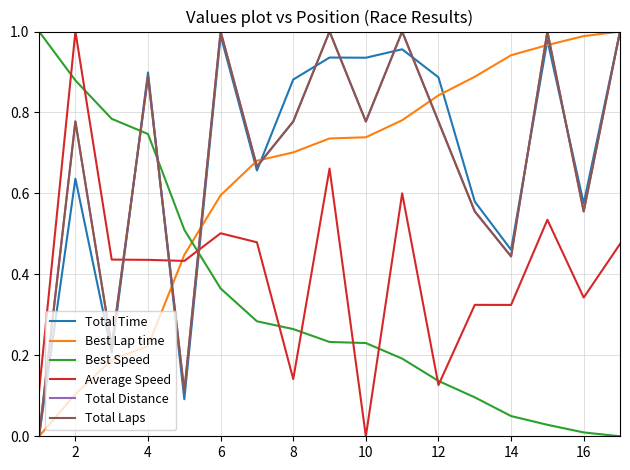

Does the chart have visible grid lines?

Yes